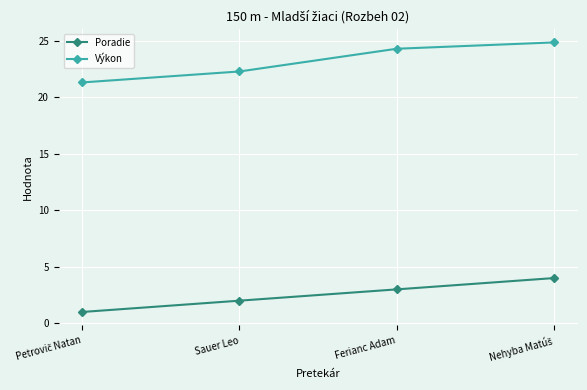

What is the label of the 2nd point from the right?

Ferianc Adam